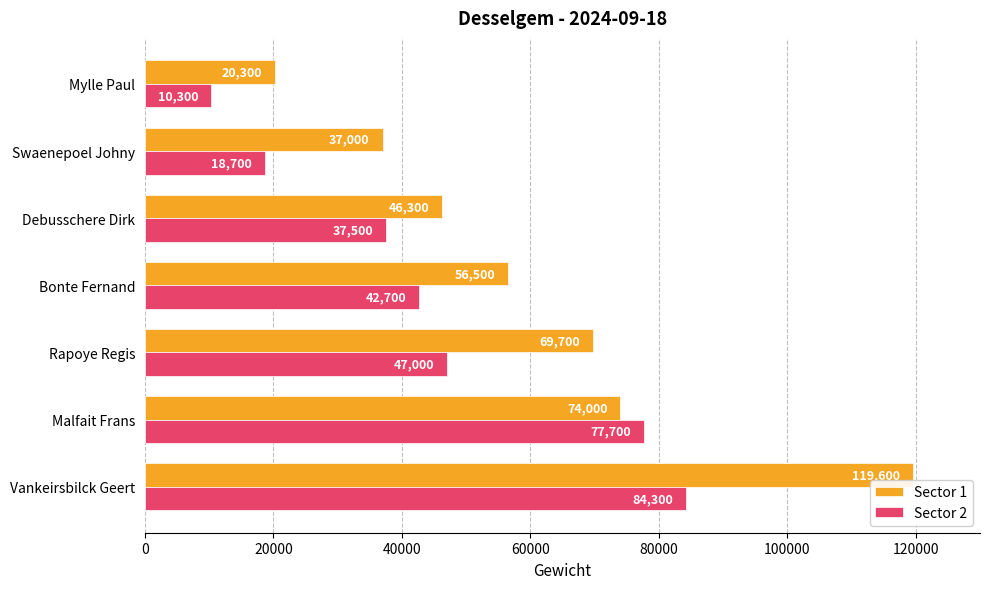

What is the sum of all Sector 1 values?

423400